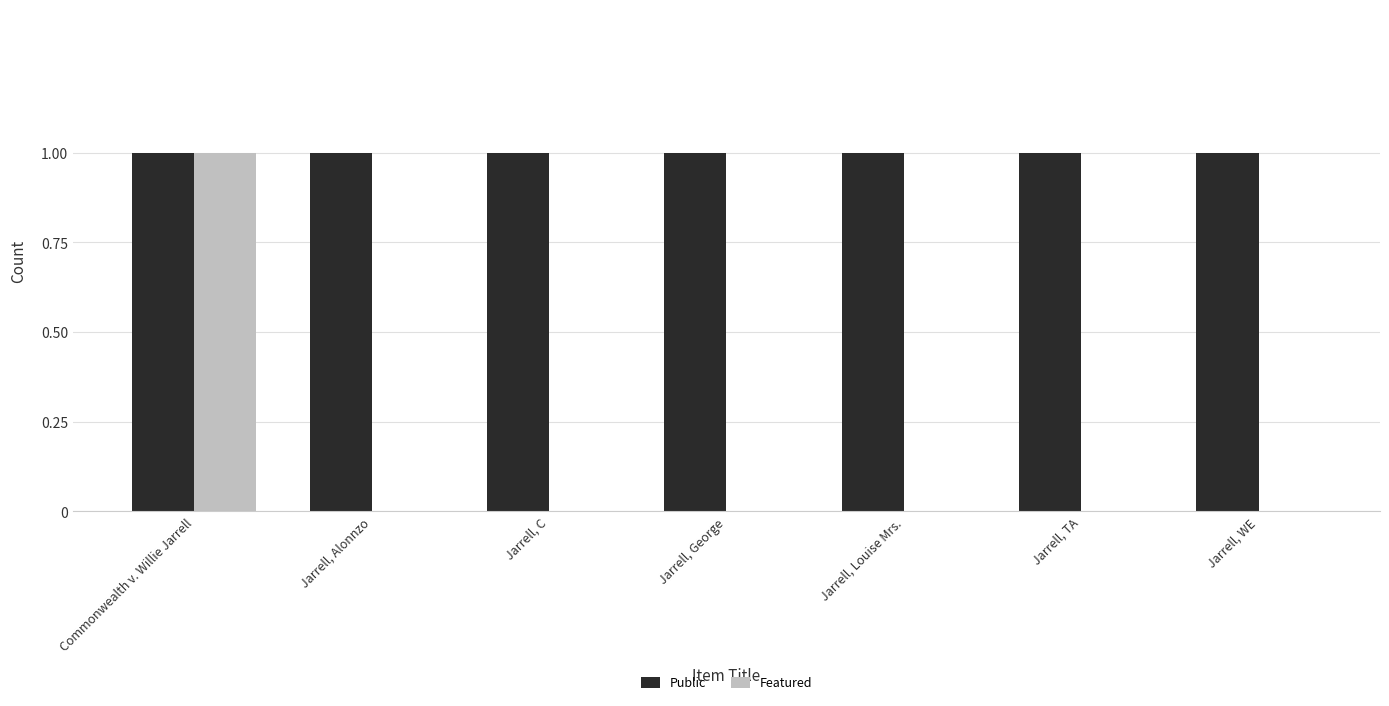

What is the sum of all Public values?

7